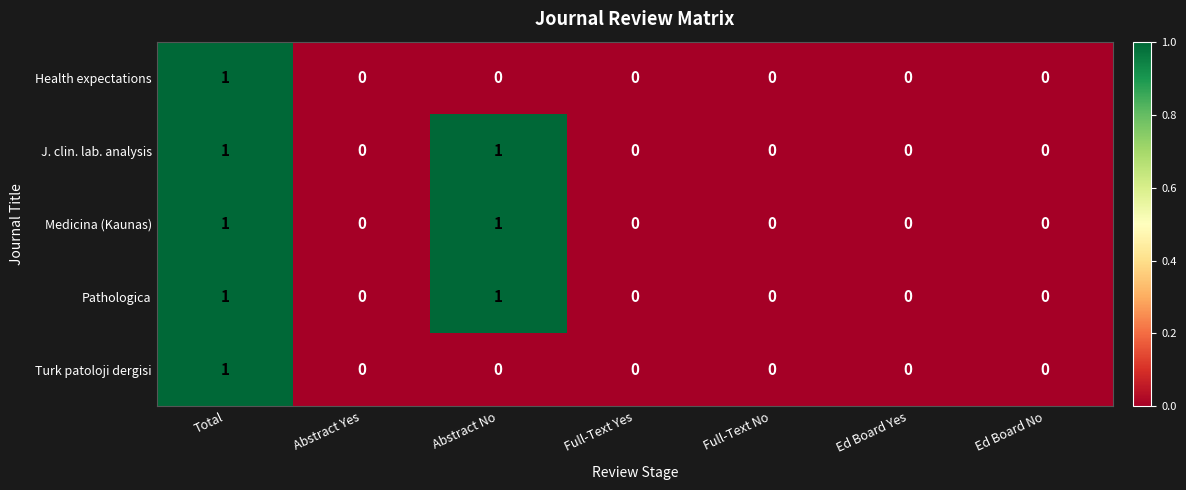

Is the value of J. clin. lab. analysis at Total greater than the value of Health expectations at Ed Board No?

Yes